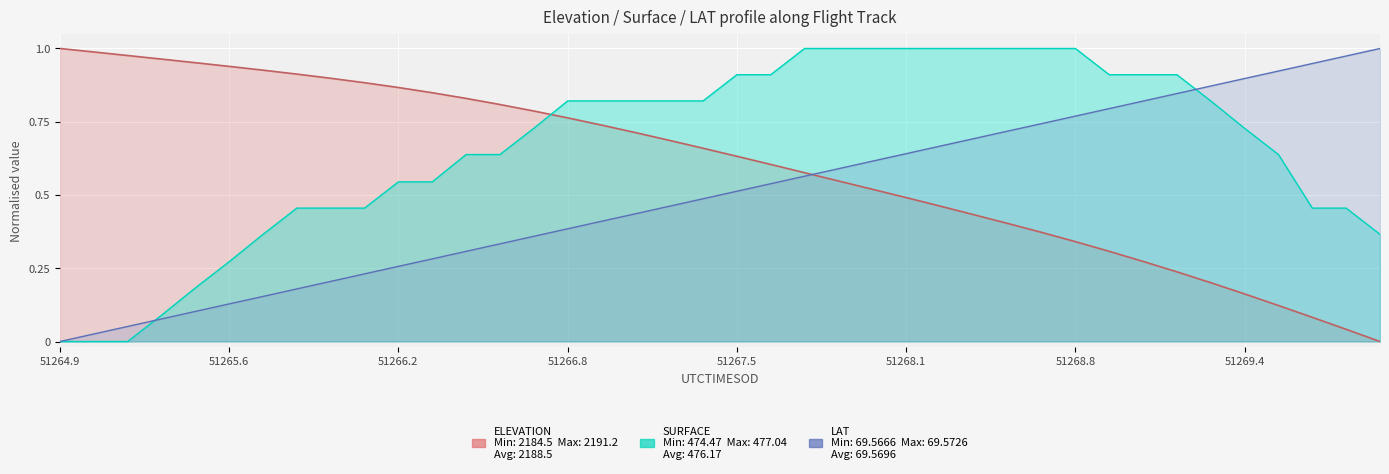

What position from the right is 51269.0099?

8